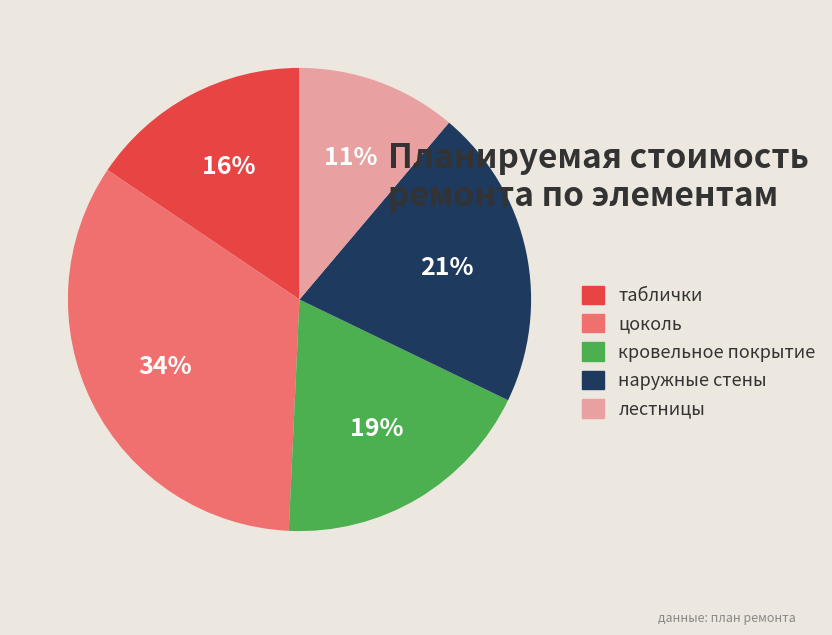

To the nearest percent, what is the difference between the наружные стены and кровельное покрытие slice percentages?

2%